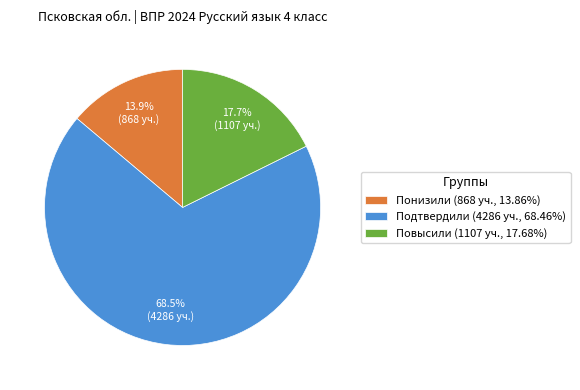

What is the majority slice?

Подтвердили